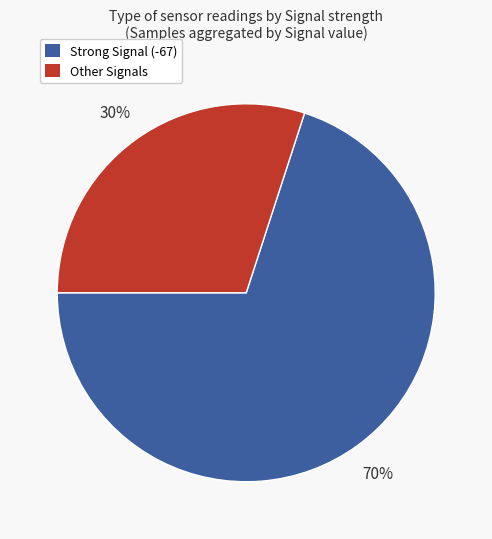

The Other Signals slice represents 30% of the pie. True or false?

True